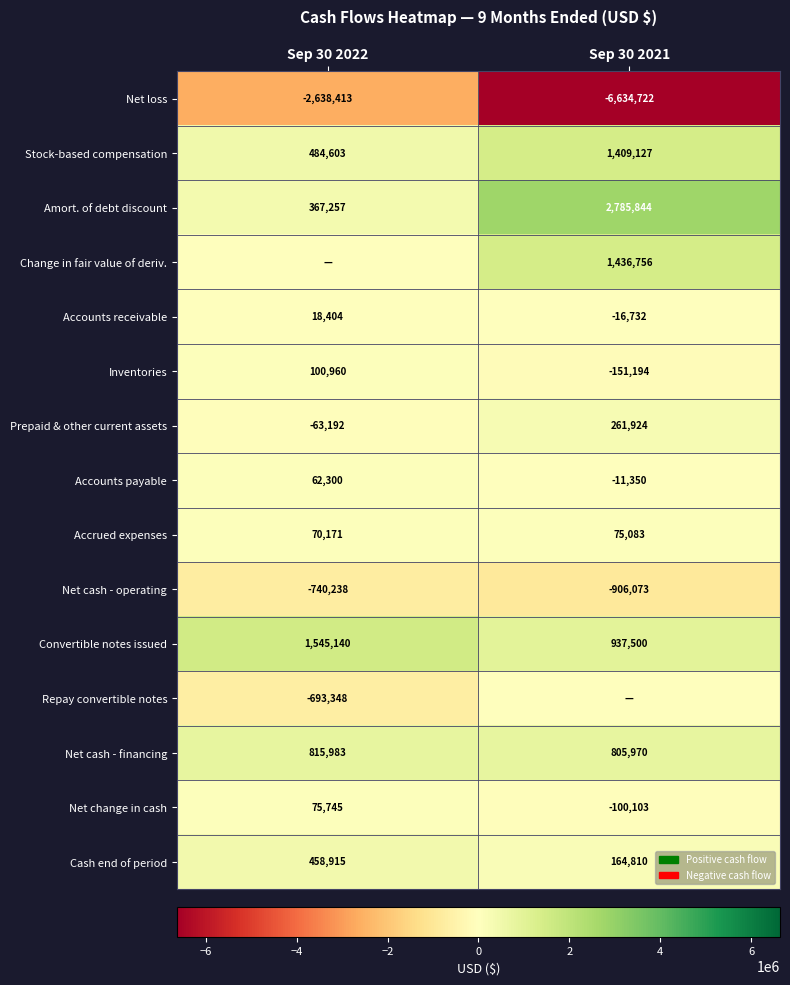

At which label does Accounts payable reach its minimum?

Sep 30 2021